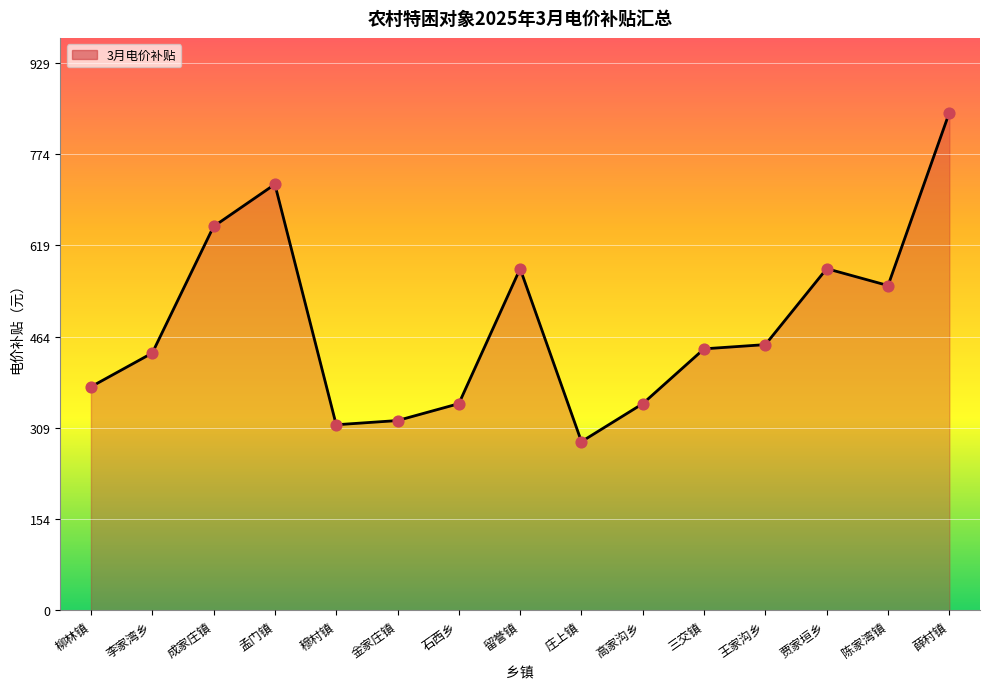

Approximately how many times larger is the value at 成家庄镇 compared to 留誉镇?

1.1